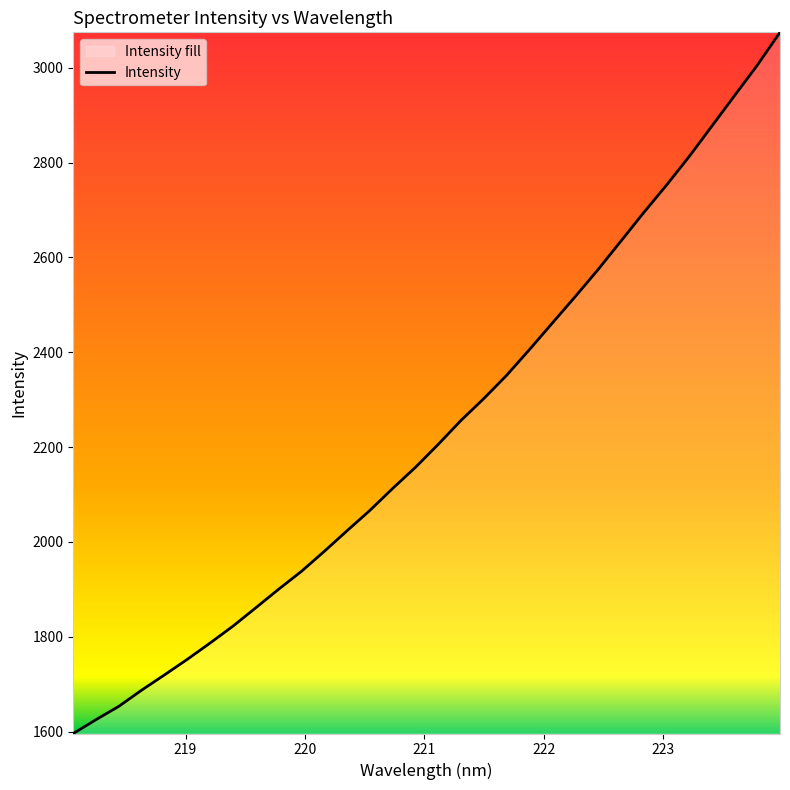

What is the minimum value shown in the chart?

1596.0